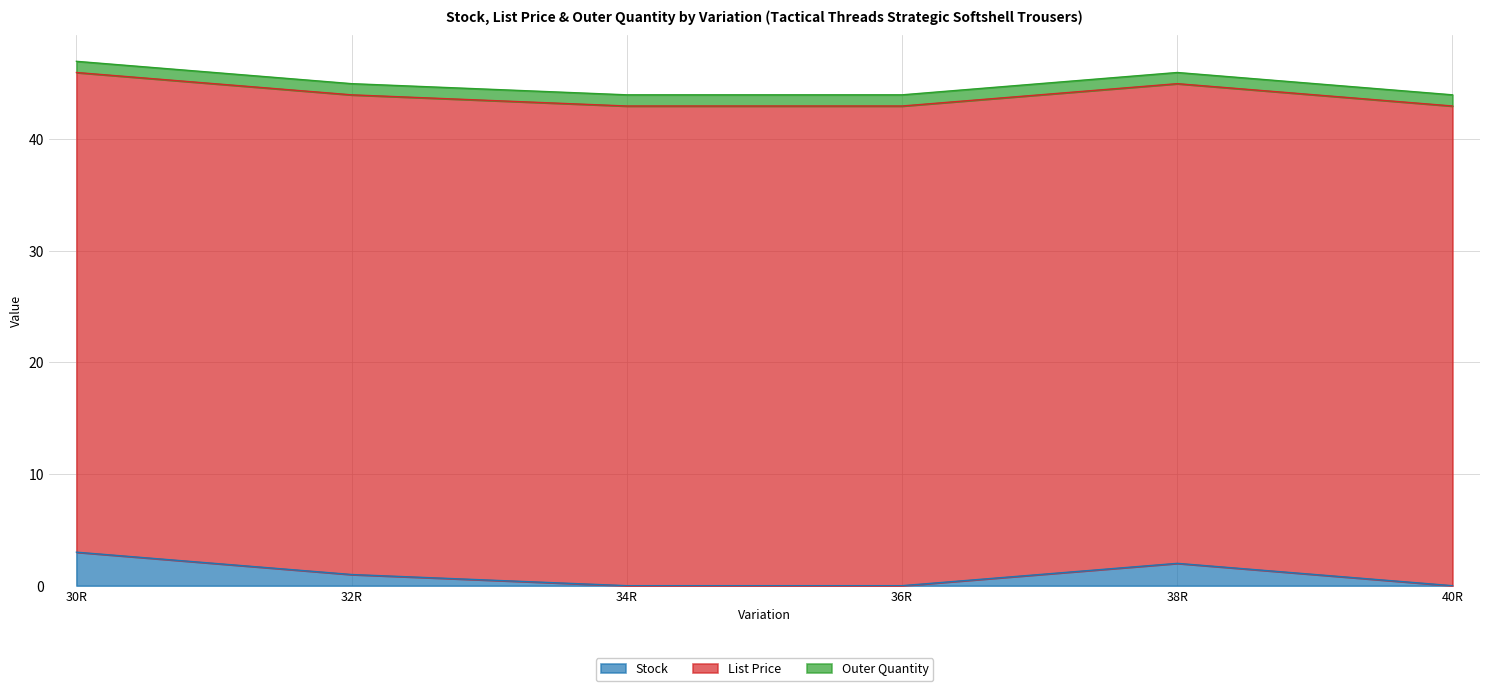

At which category does the chart reach its peak across all series?

30R